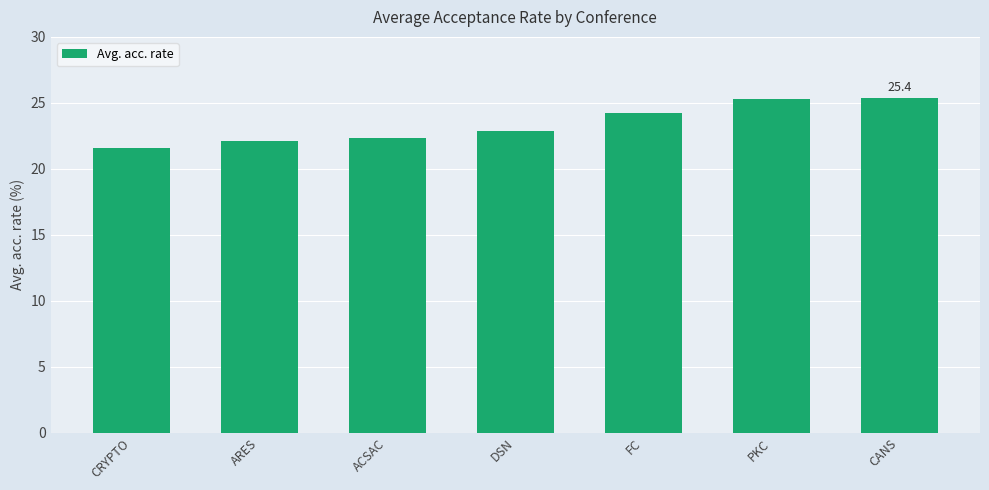

What is the value of the 4th bar from the left?

22.9